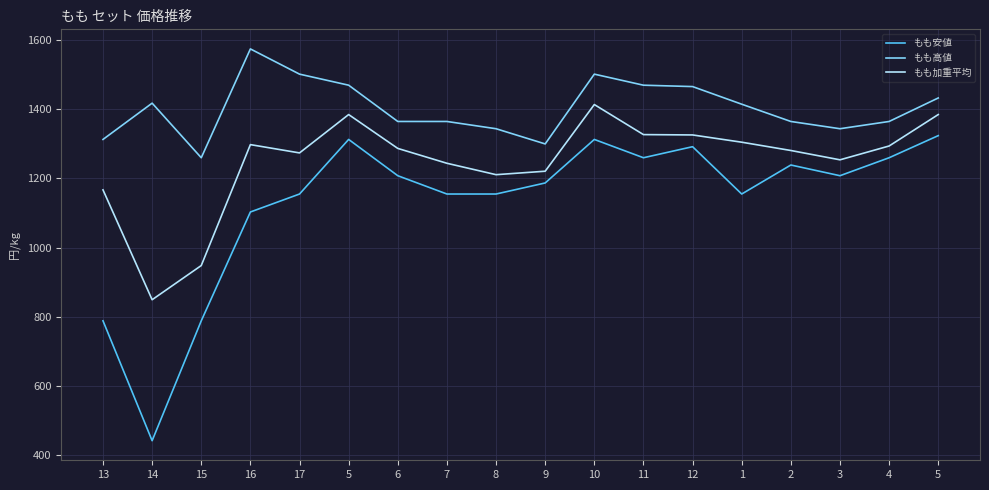

What is the difference between the maximum and minimum values in the もも安値 series?

883